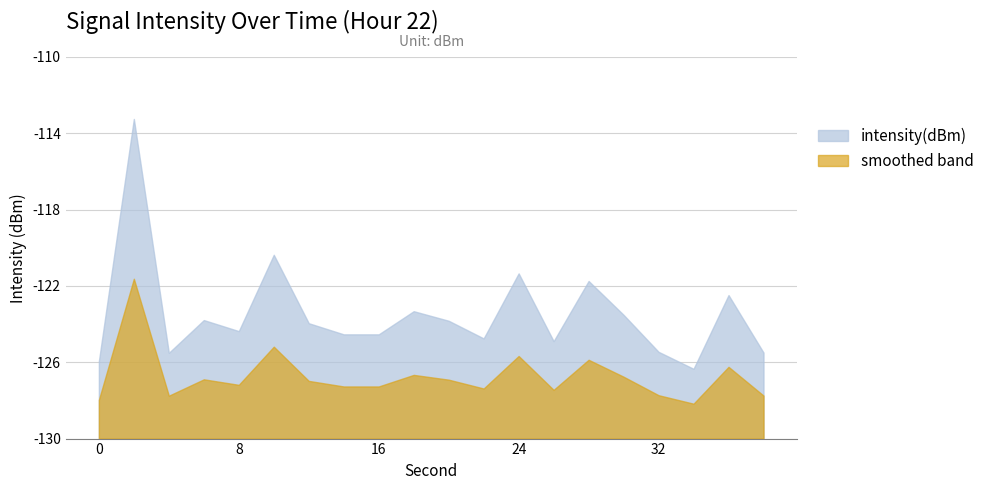

True or false: intensity(dBm) and smoothed band cross at least once.

False